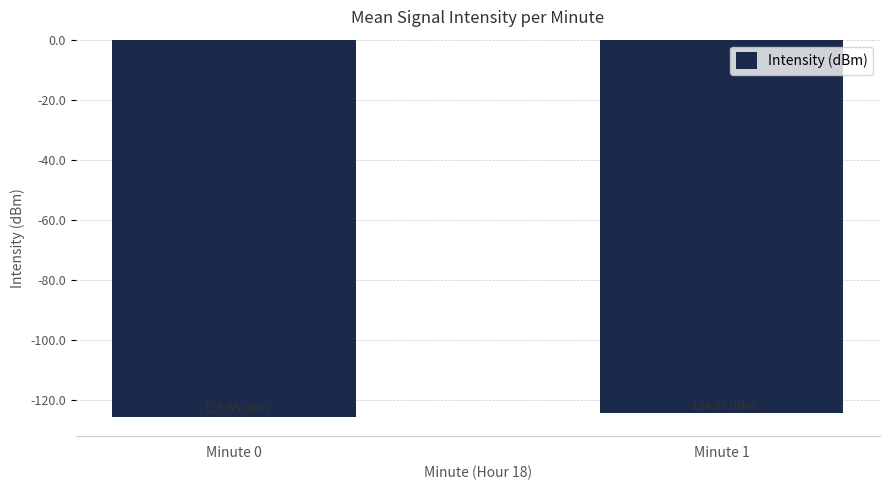

True or false: the data shows -169.6 at Minute 1.

False